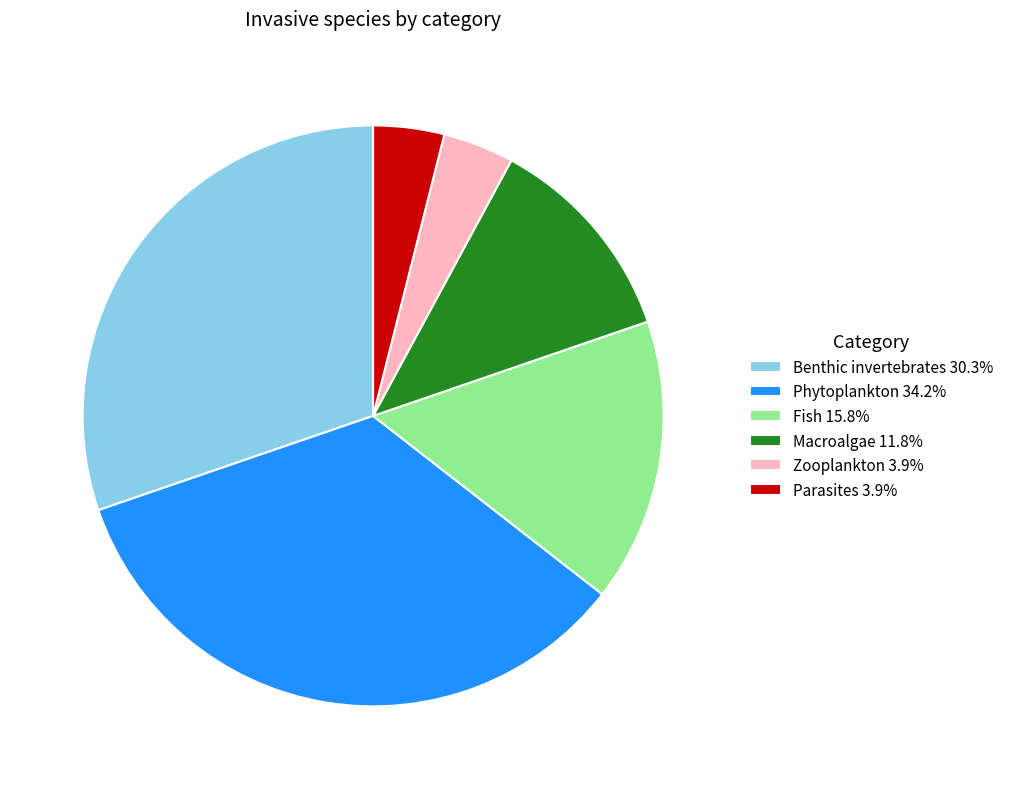

Approximately how many times larger is the value at Zooplankton 3.9% compared to Macroalgae 11.8%?

0.3